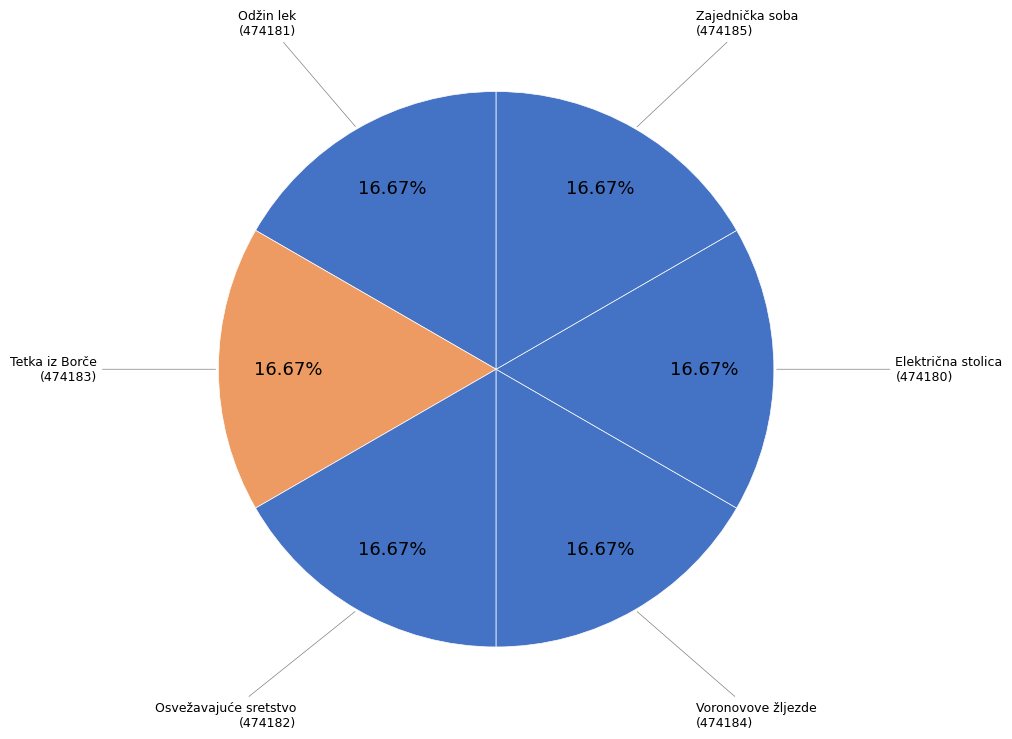

What is the smallest slice in the pie chart?

Električna stolica